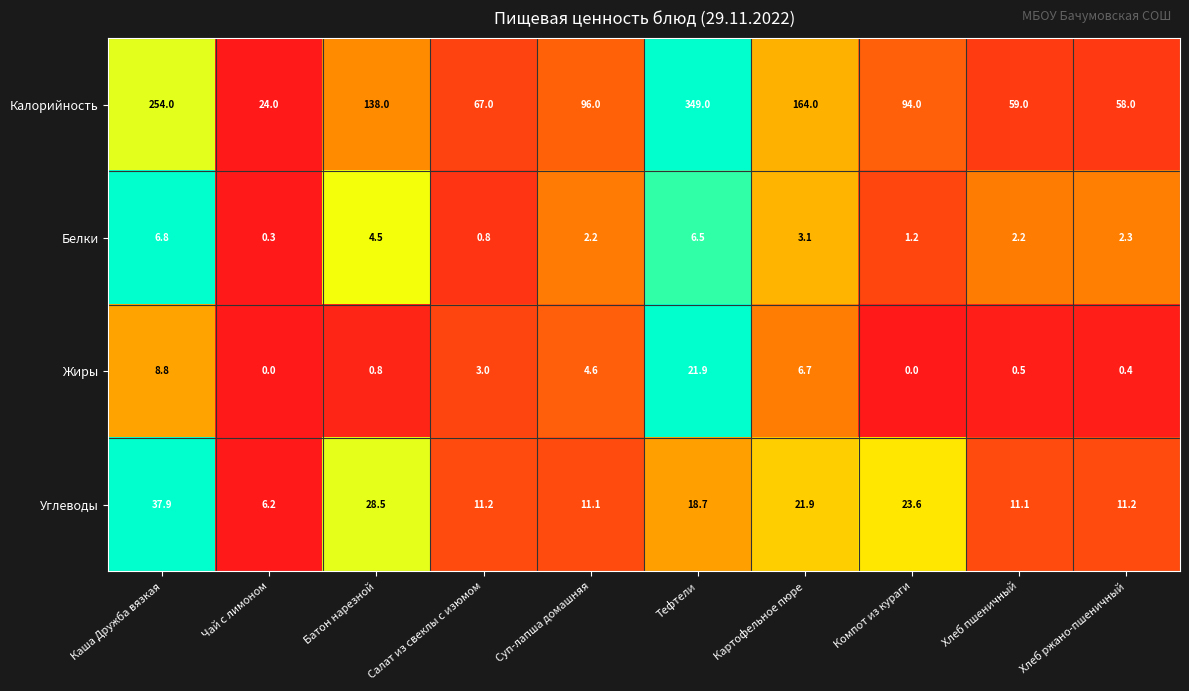

What is the average value of the Калорийность series?

130.3